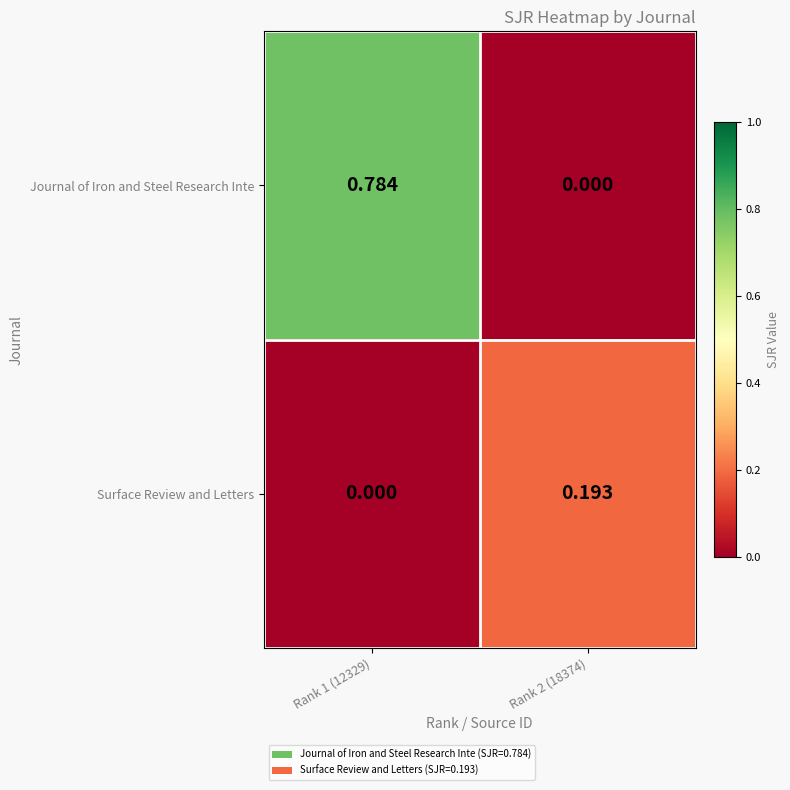

Rank the series by their average value, from highest to lowest.

Journal of Iron and Steel Research Inte, Surface Review and Letters